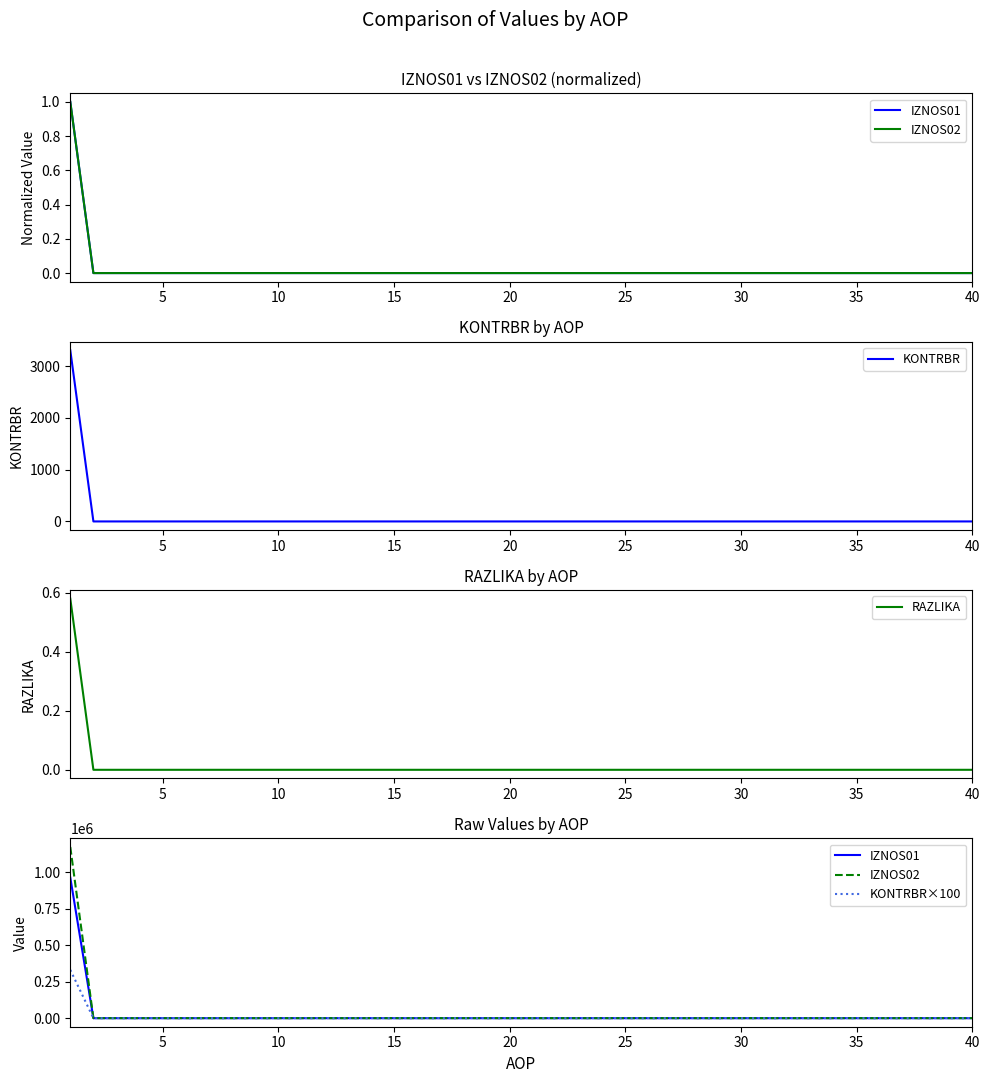

What is the highest value of the KONTRBR series?

3308.9